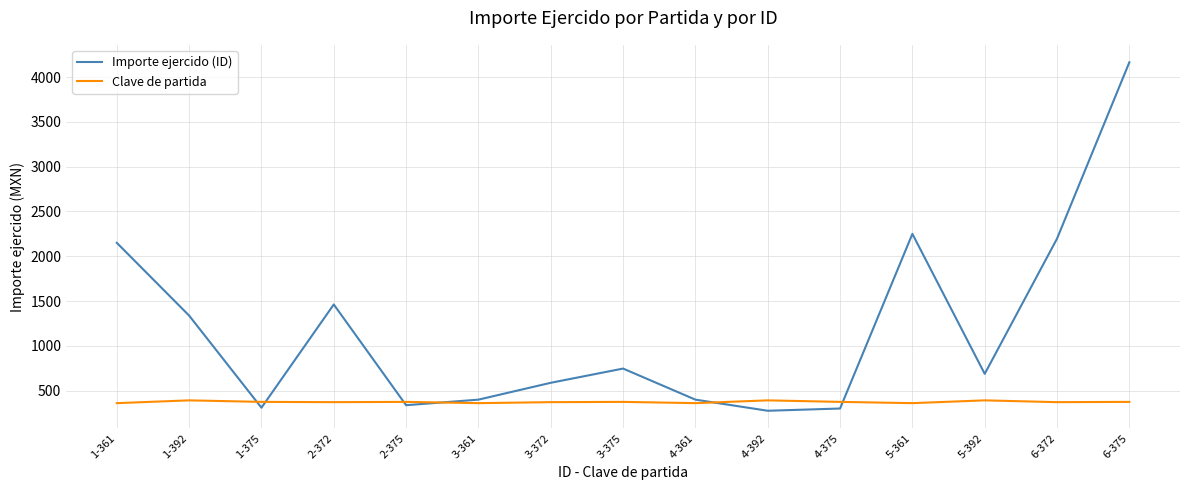

True or false: Clave de partida has a value of 372.0 at 2-372.

True